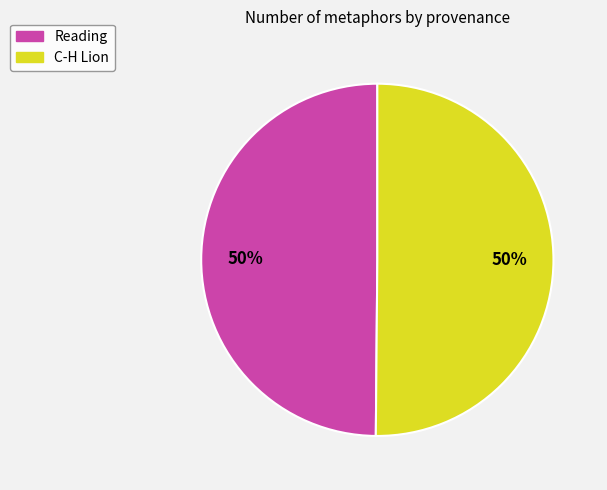

Do Reading and C-H Lion together represent more than half of the pie?

Yes